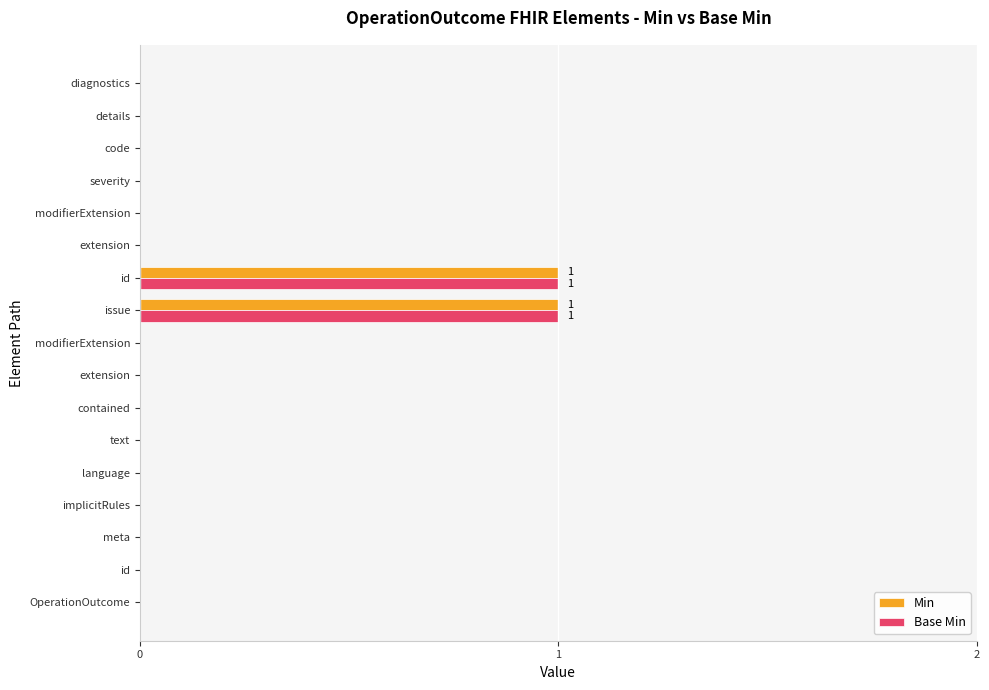

What are all the series names shown in the legend?

Min, Base Min